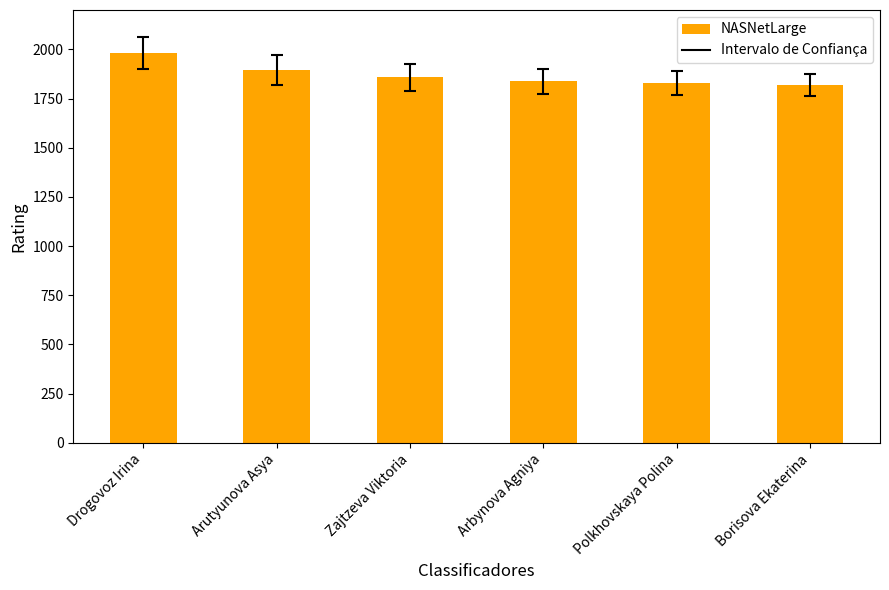

What is the greatest value displayed?

1981